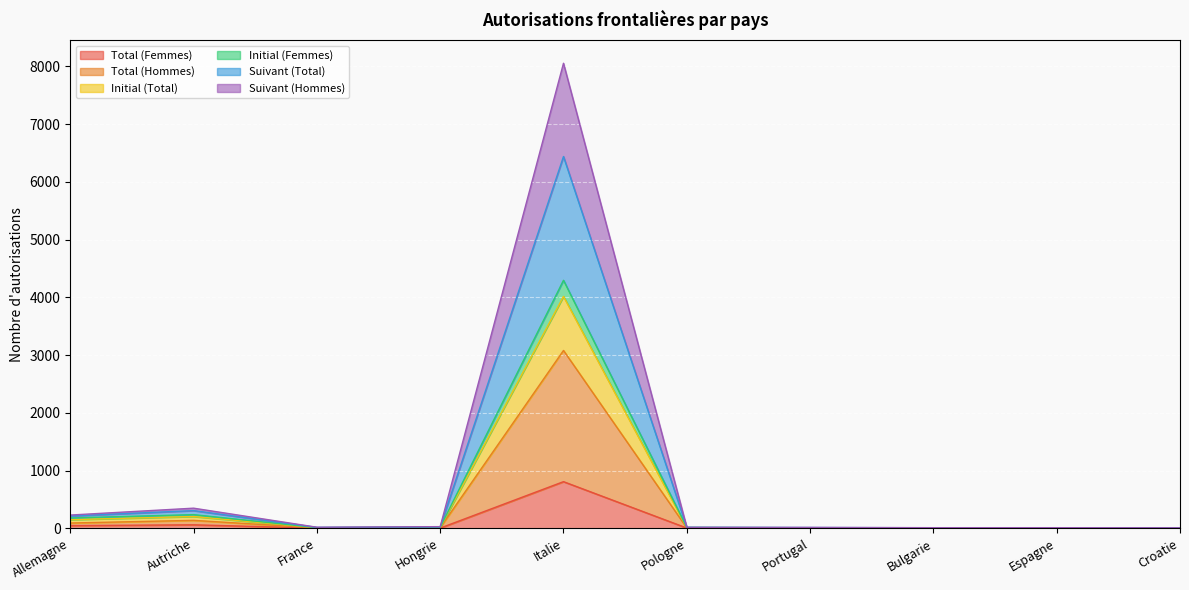

True or false: Total (Femmes) and Suivant (Total) cross at least once.

False